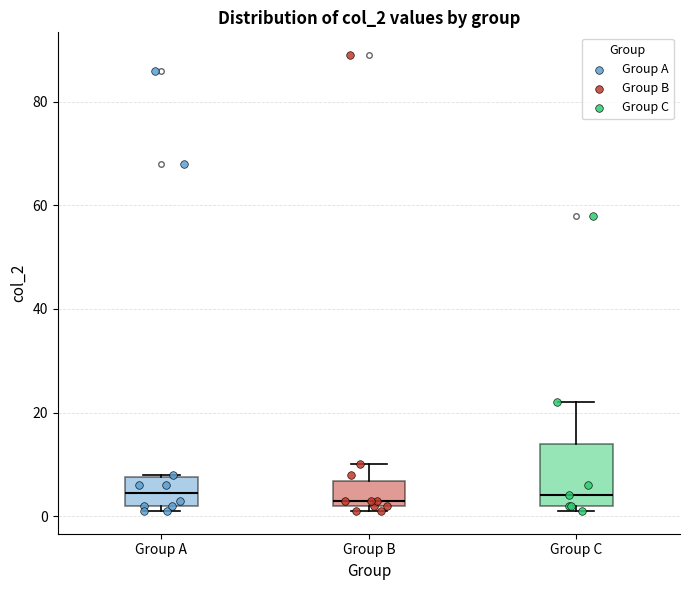

Reading left to right, read every box against the y-axis: the position of its median line, the range the box covers, and the ends of its whiskers. The values are not printed on the chart, so give them approximately, as read against the axis.

Group A: median 4, box 2 to 8, whiskers 2 (just below the box's lower edge) to 8
Group B: median 4, box 2 to 6, whiskers 2 (just below the box's lower edge) to 10
Group C: median 4, box 2 to 14, whiskers 2 (just below the box's lower edge) to 22